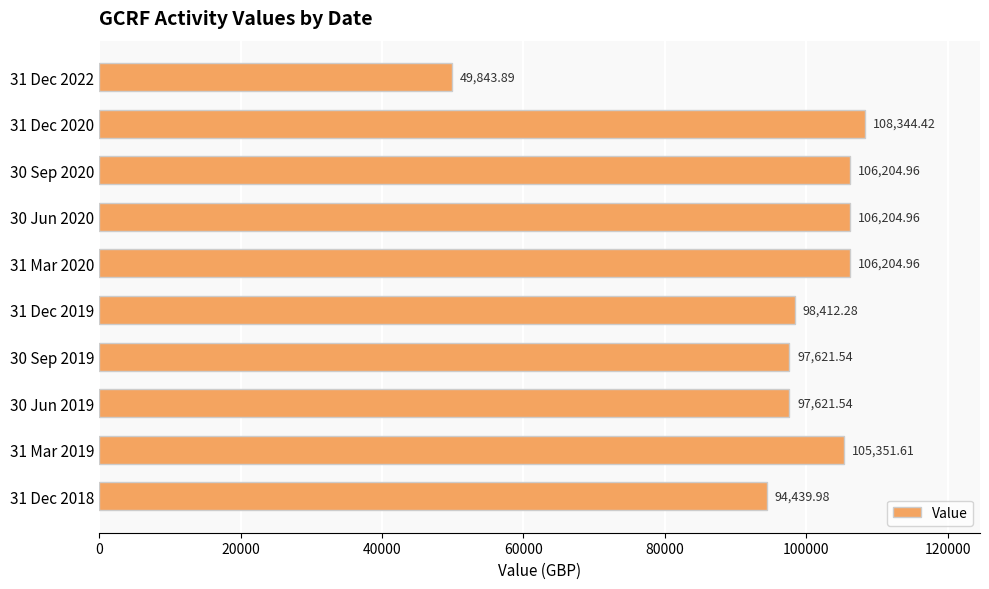

What is the difference between the maximum and minimum values?

58500.5